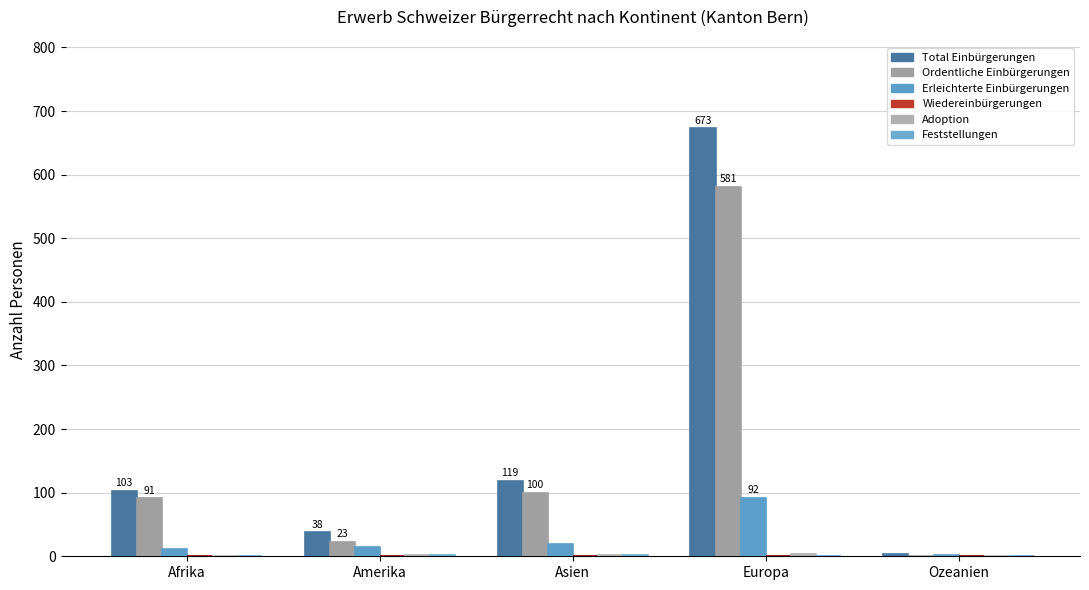

Does the chart contain stacked bars?

No